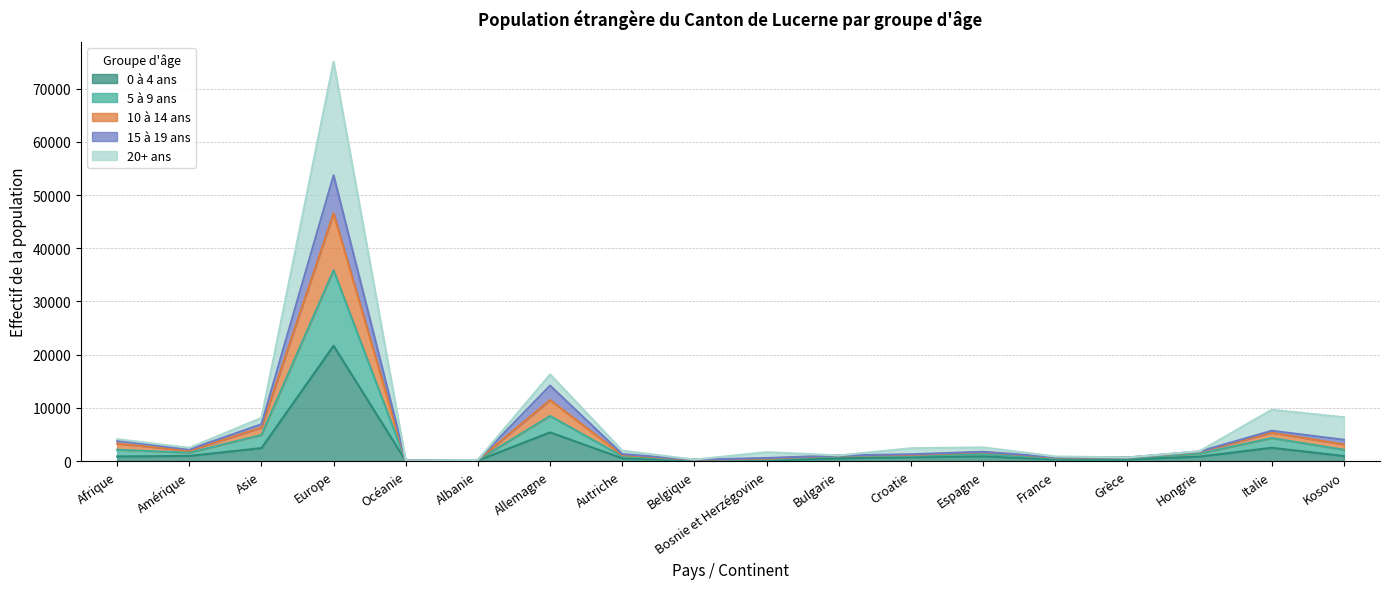

What are all the series names shown in the legend?

0 à 4 ans, 5 à 9 ans, 10 à 14 ans, 15 à 19 ans, 20+ ans